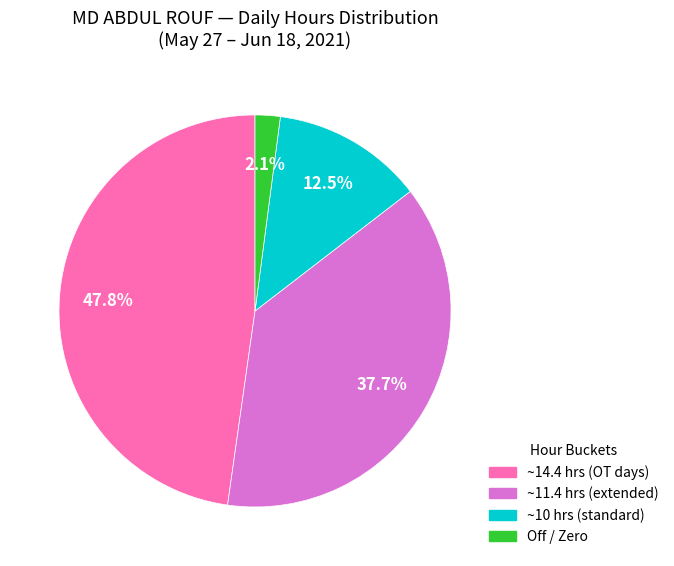

Is there a majority slice in this chart?

No